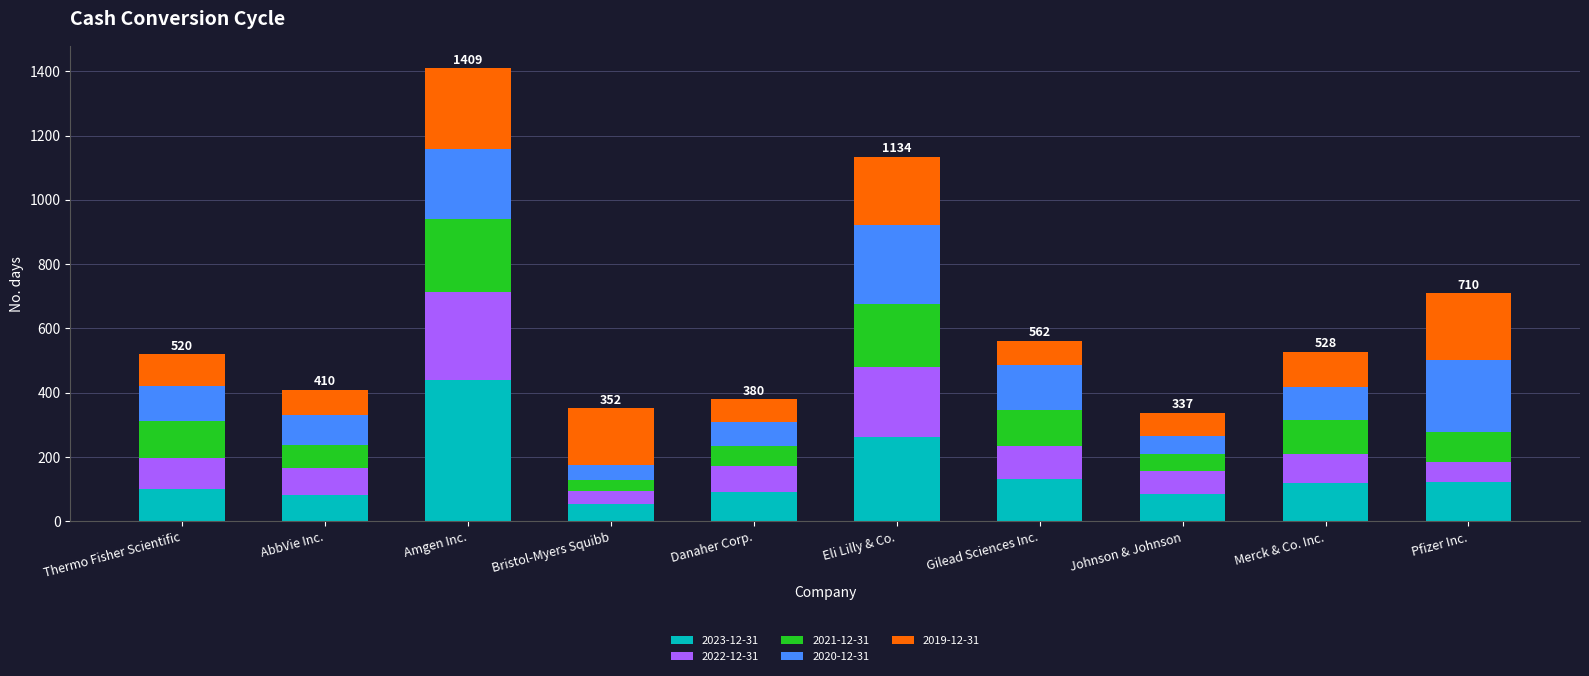

What is the sum of all 2023-12-31 values?

1487